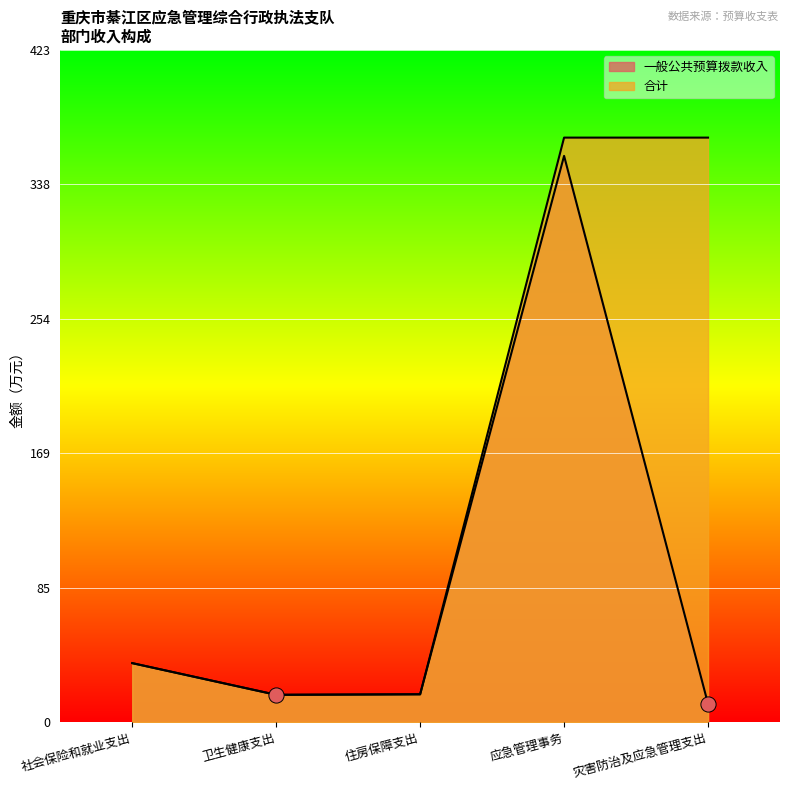

Which series has the largest total across all categories?

合计